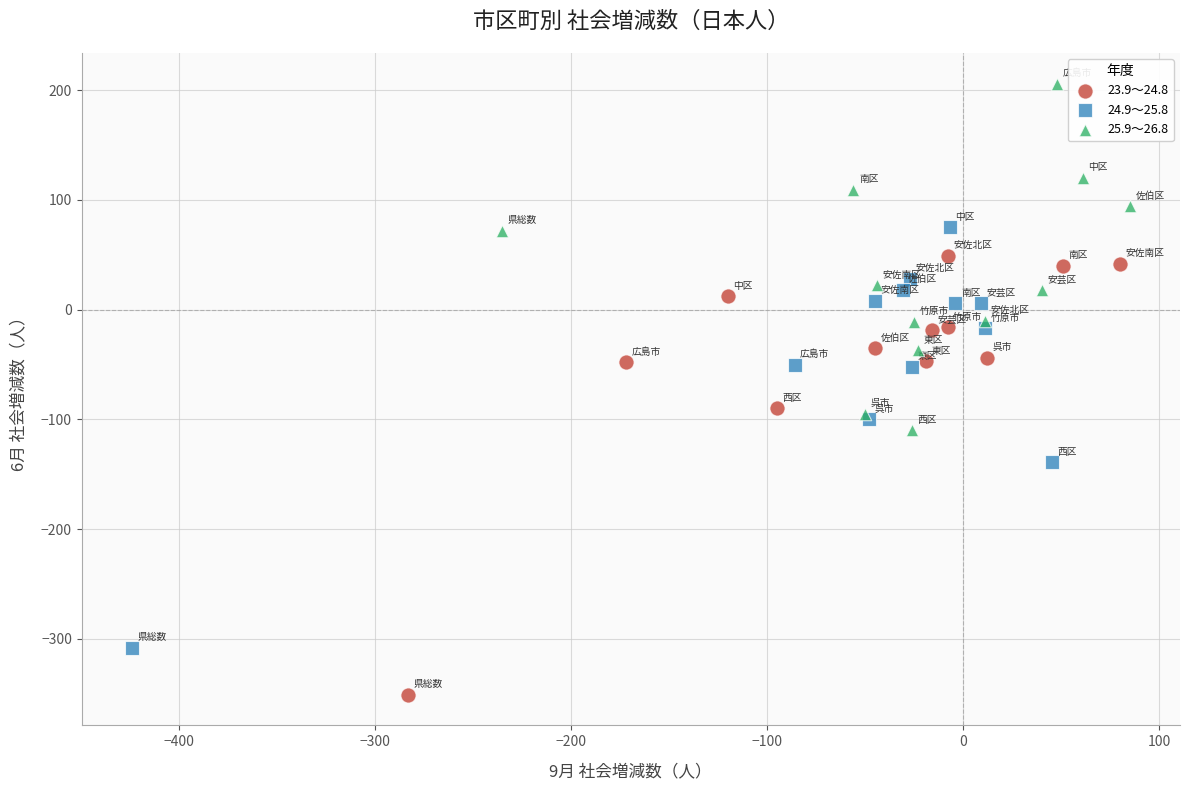

Which series contains the highest Y value?

25.9～26.8